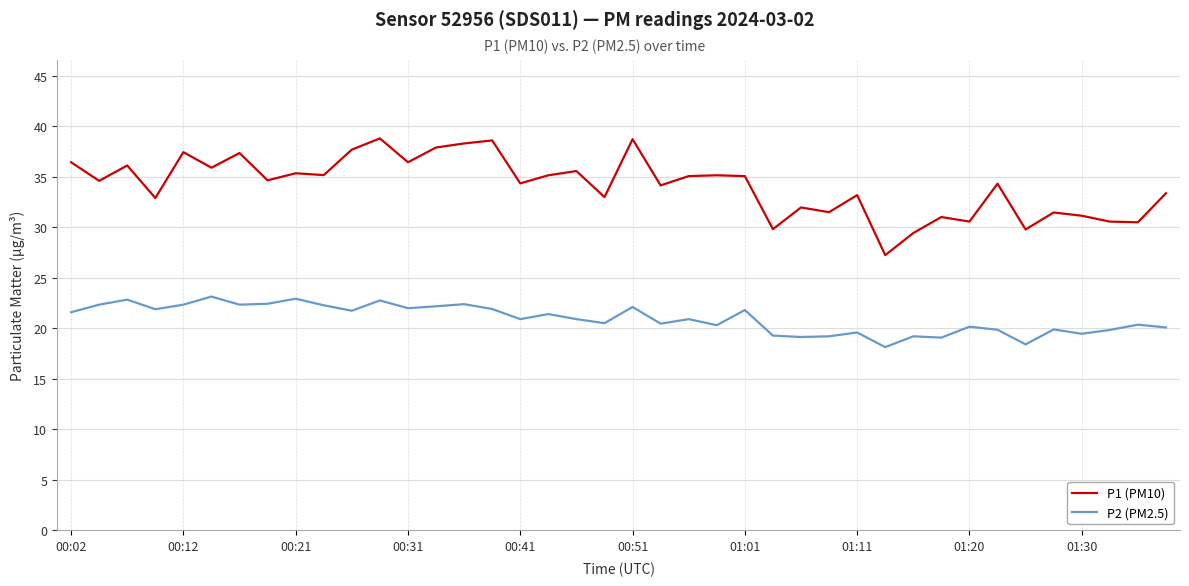

In P2 (PM2.5), how many points are lower than both neighbors (excluding endpoints)?

13